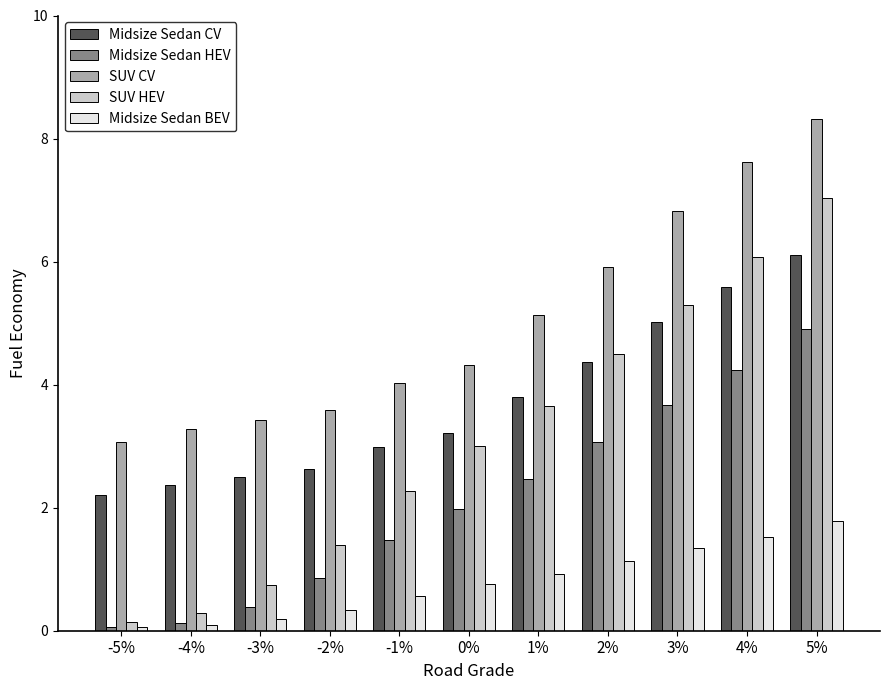

What is the total value across all series at 5%?

28.1